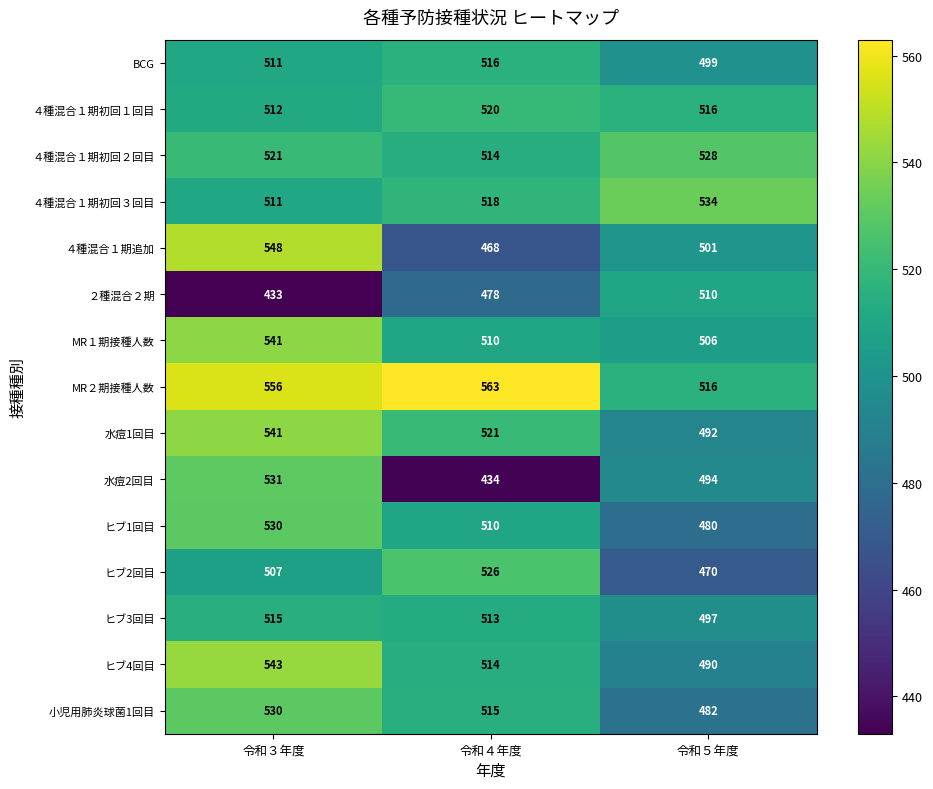

How many ヒブ2回目 values are between 470 and 526?

3